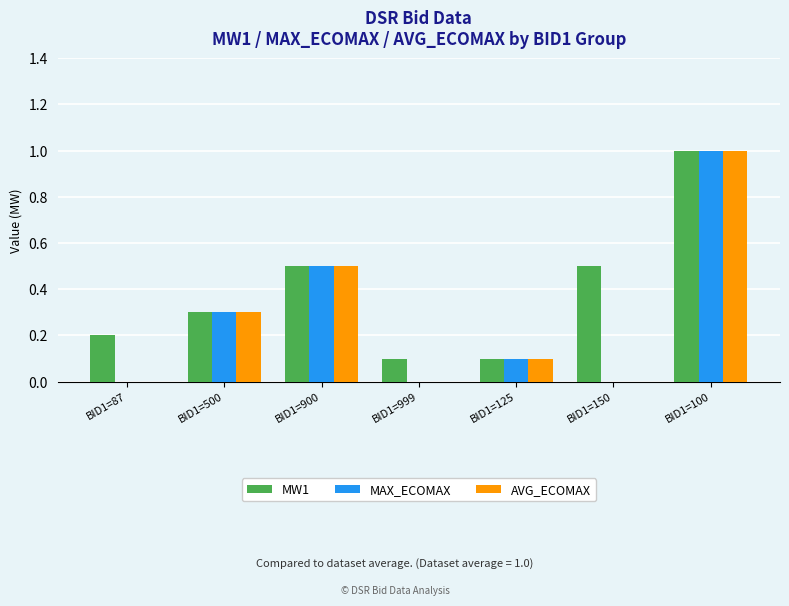

What are all the series names shown in the legend?

MW1, MAX_ECOMAX, AVG_ECOMAX